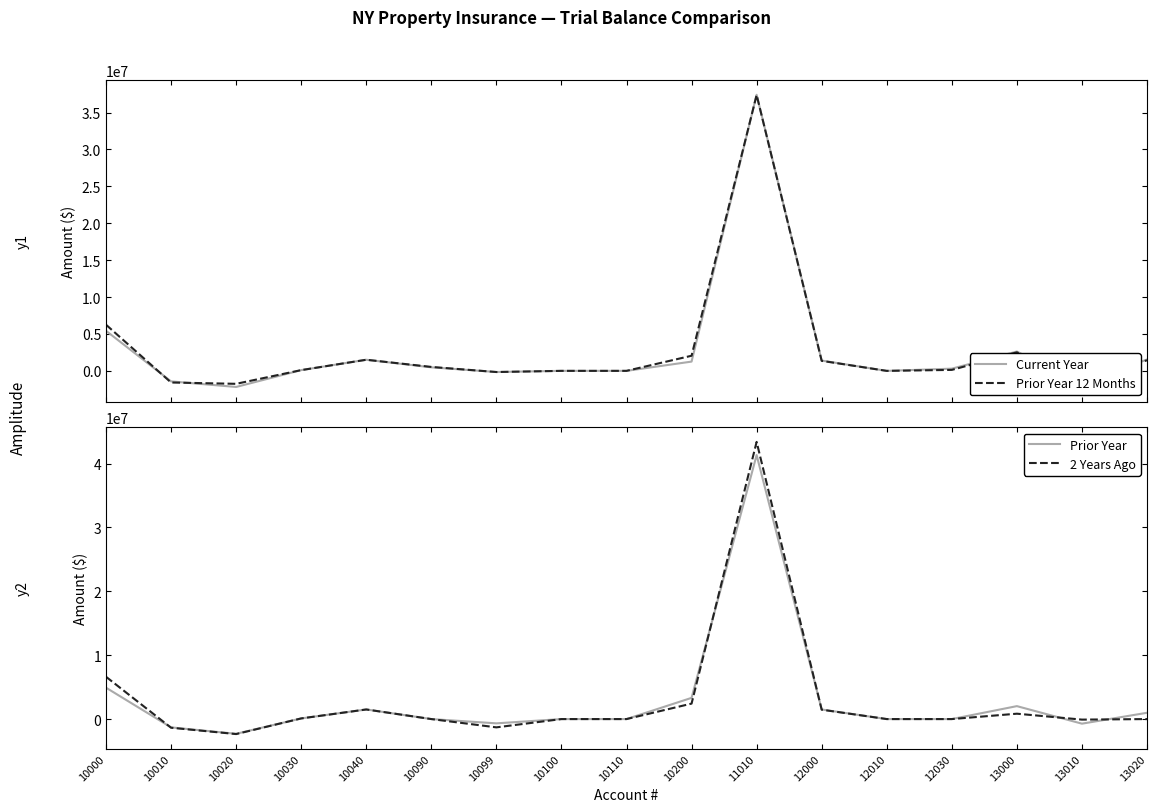

What are all the series names shown in the legend?

Current Year, Prior Year 12 Months, Prior Year, 2 Years Ago